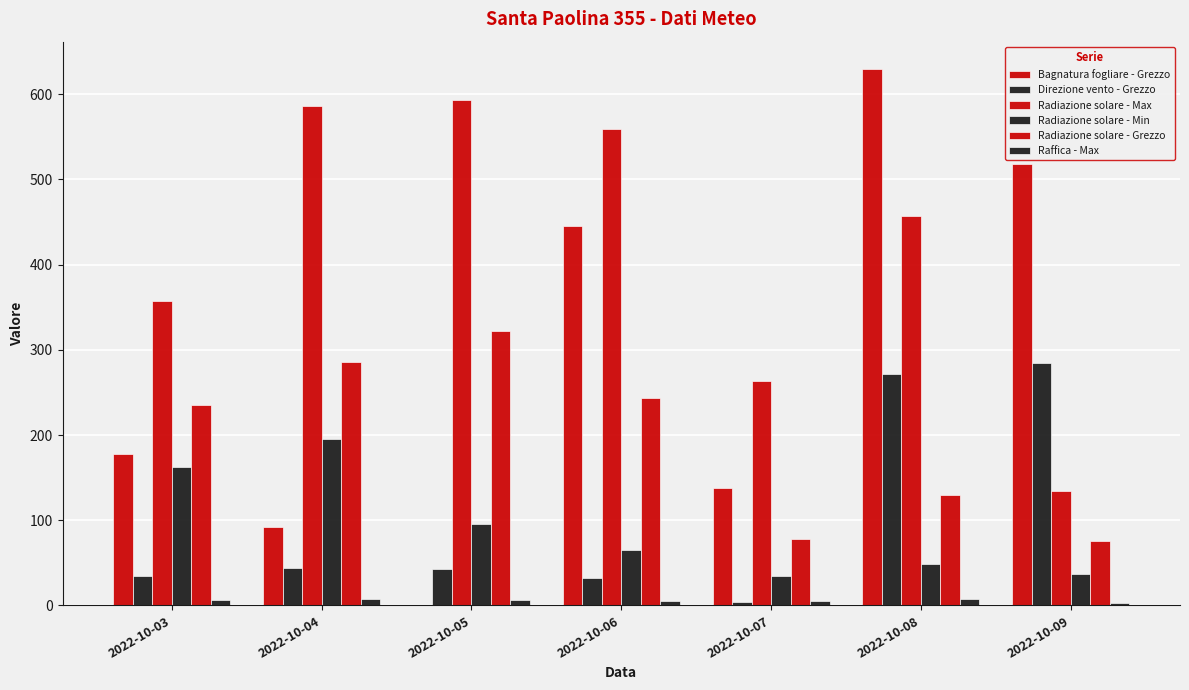

Which series changed the most between 2022-10-05 and 2022-10-08?

Bagnatura fogliare - Grezzo